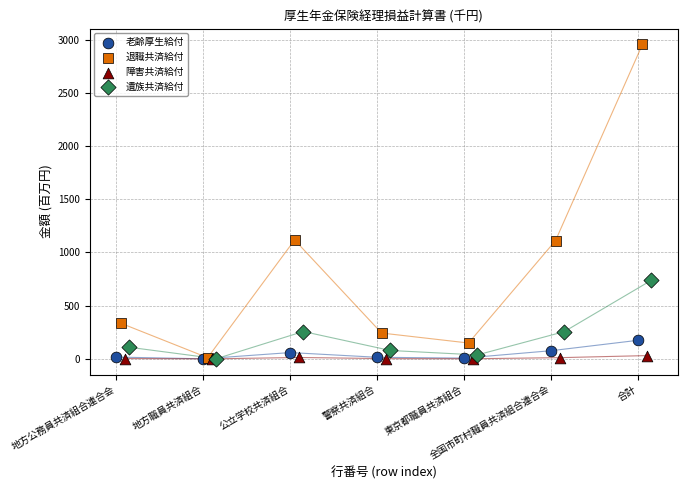

Which series has the largest Y range (max minus min)?

退職共済給付